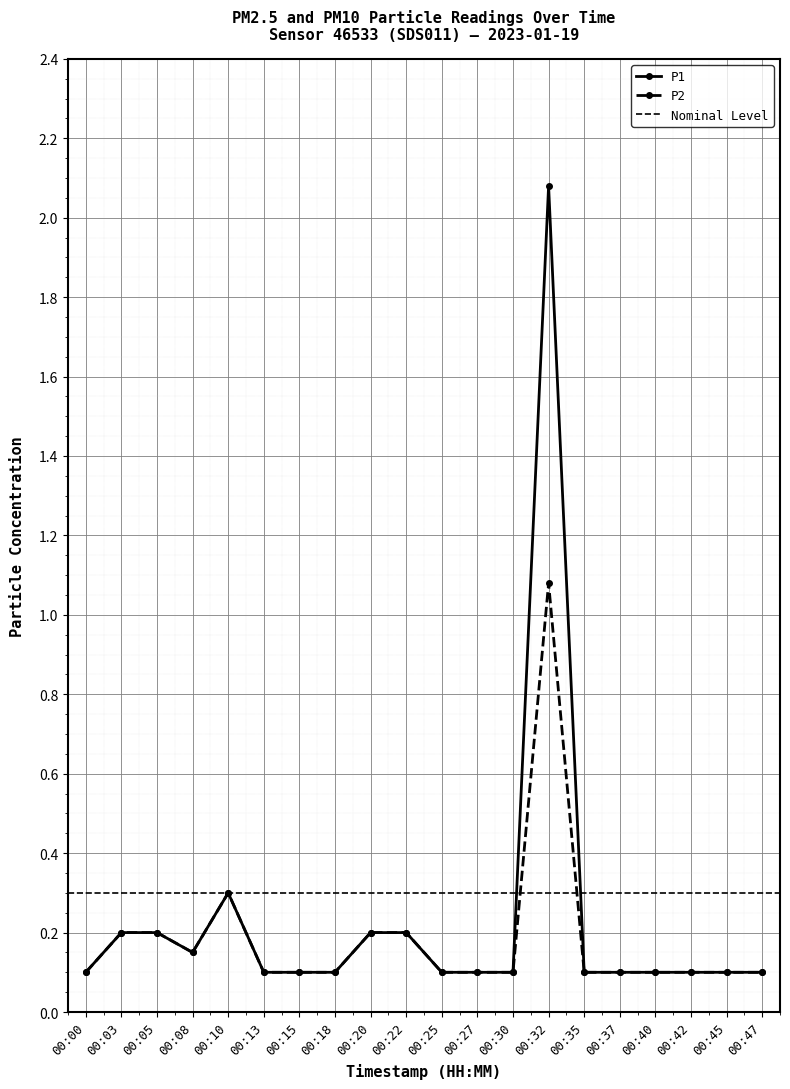

At which category is the sum across all series the highest?

00:32